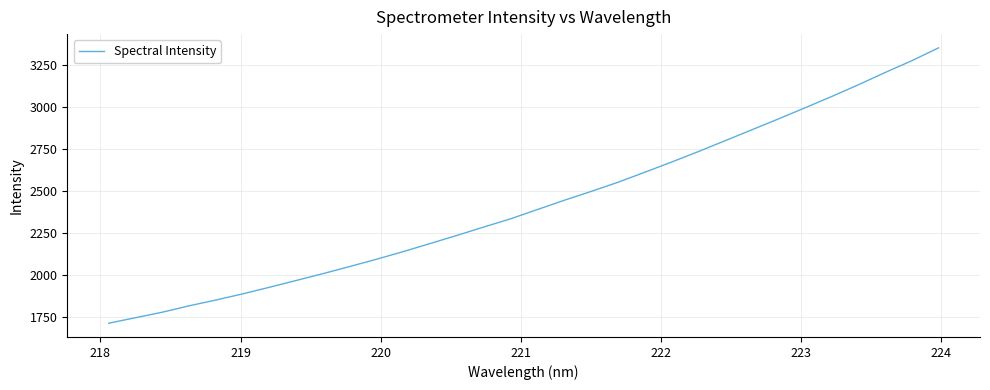

What is the greatest value displayed?

3351.7